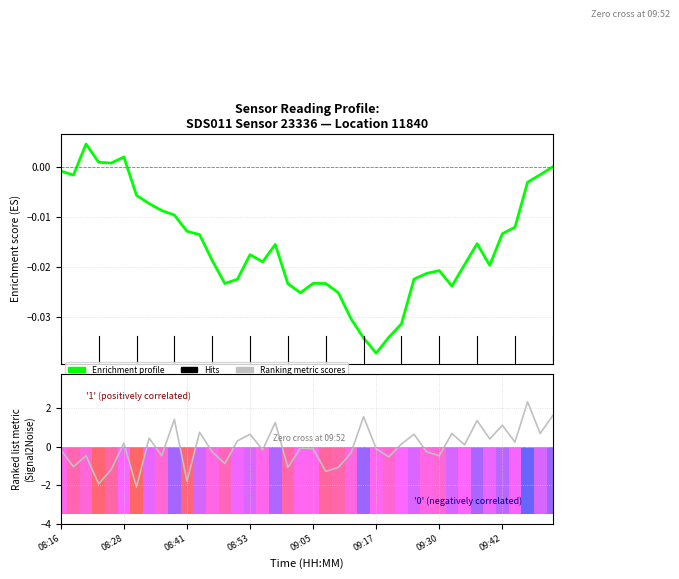

The value of Enrichment profile at 34 is -0.0. True or false?

False